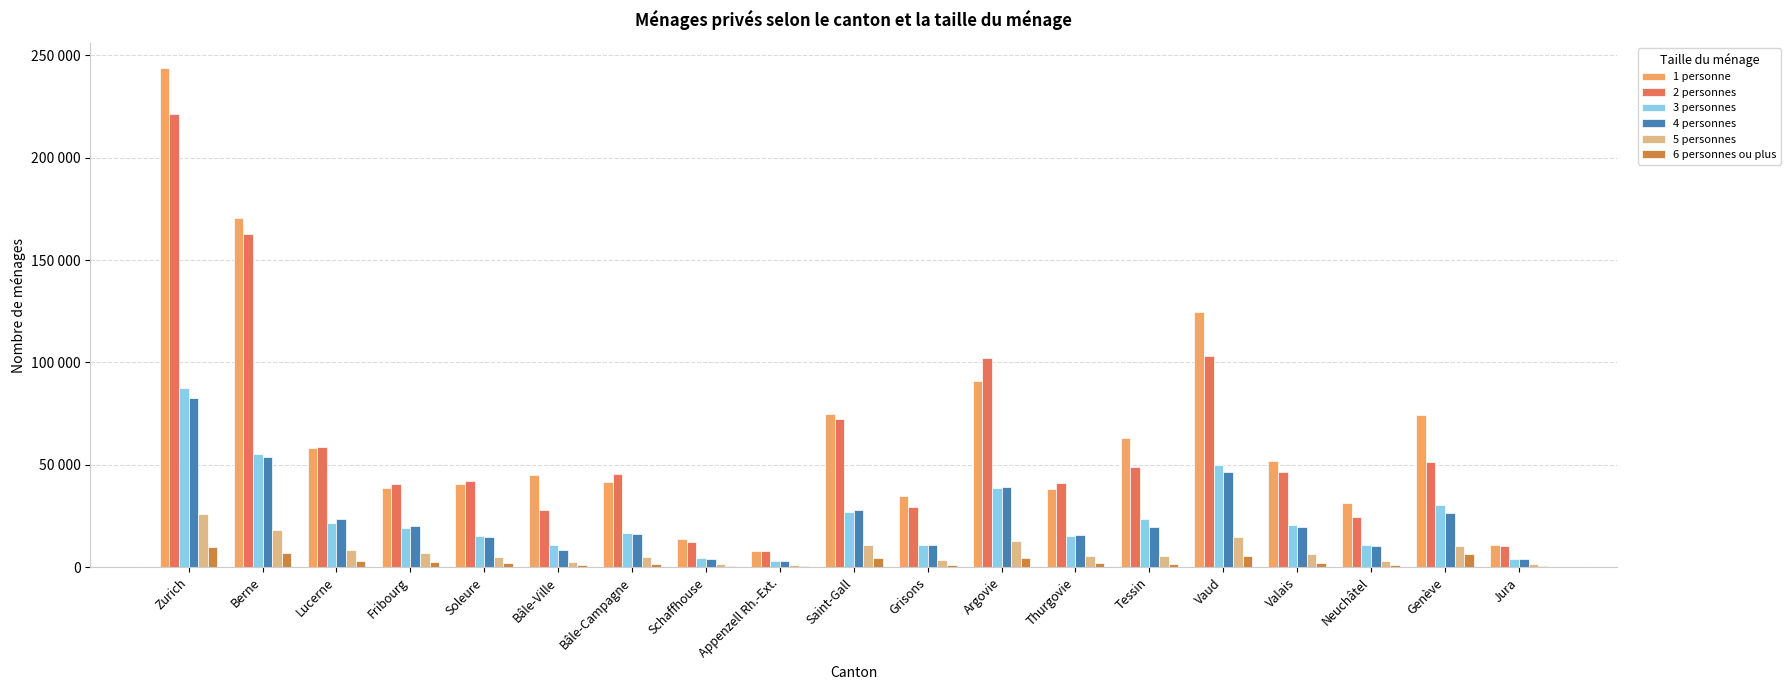

Are the bars grouped side by side (vs. stacked)?

Yes